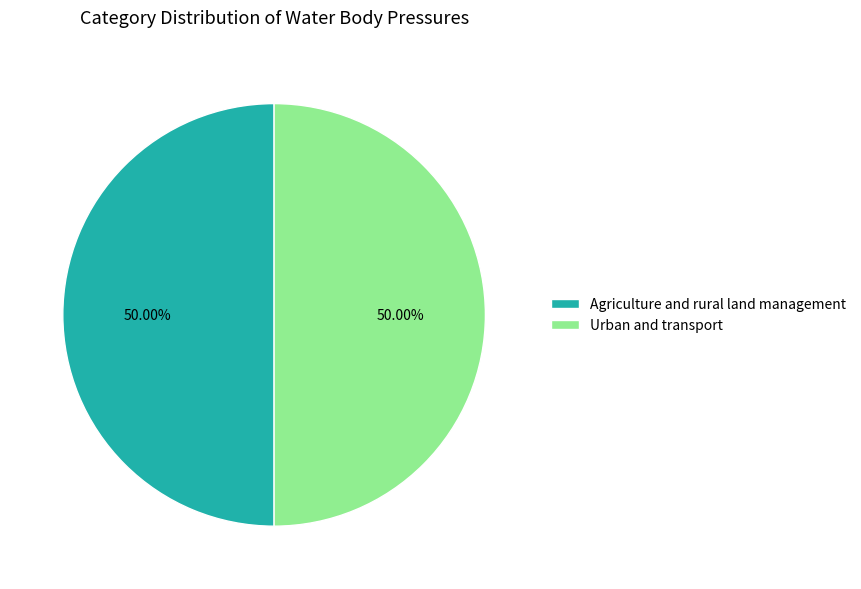

Count the number of slices in the pie.

2